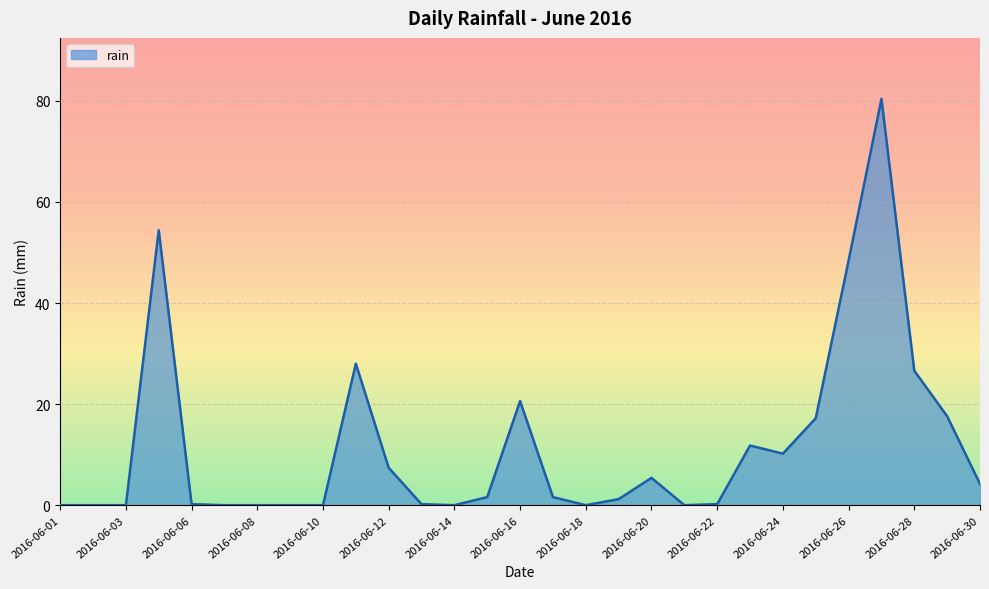

What is the greatest value displayed?

80.4